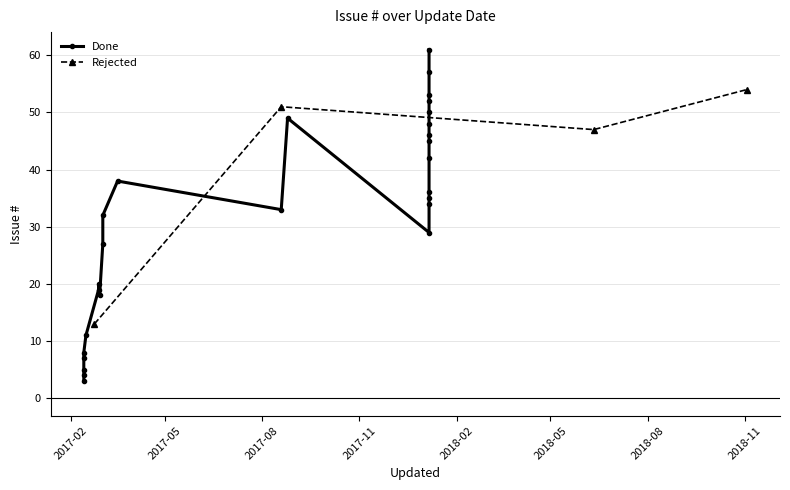

What is the minimum value for Rejected?

13